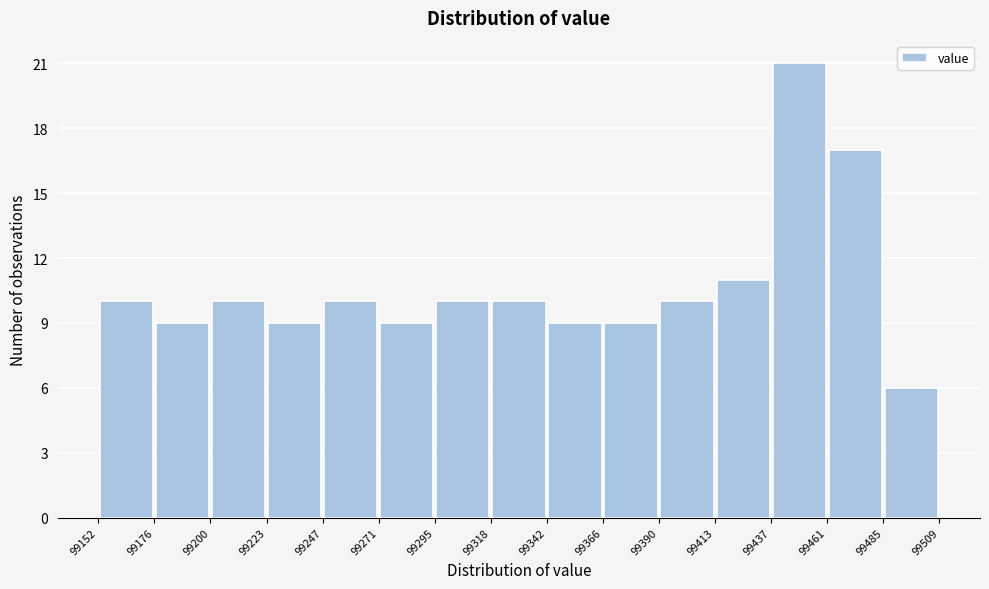

How tall is the bar that spans 99271 to 99295 on the x-axis? The values are not printed on the chart, so give them approximately, as read against the axis.

9